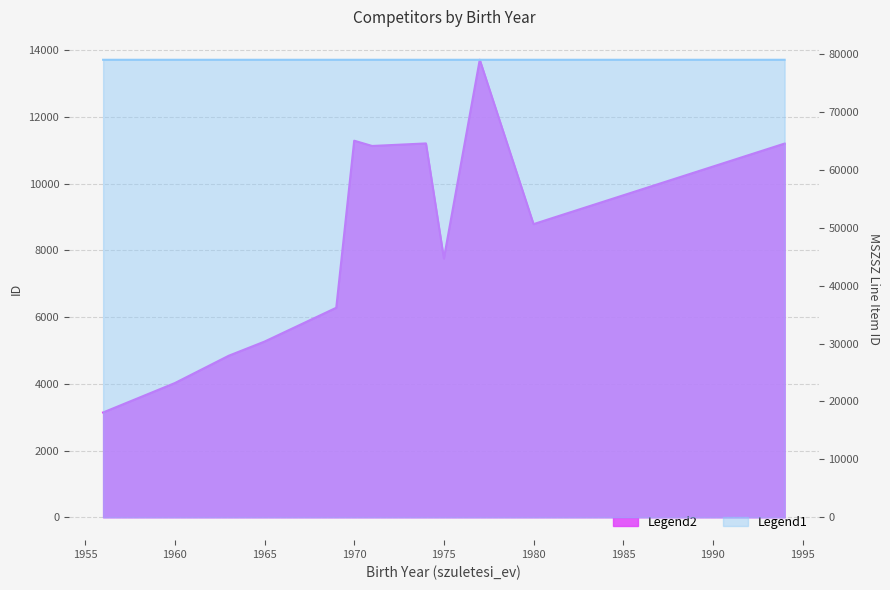

What is the spread (max minus min) of values at 1965?

73730